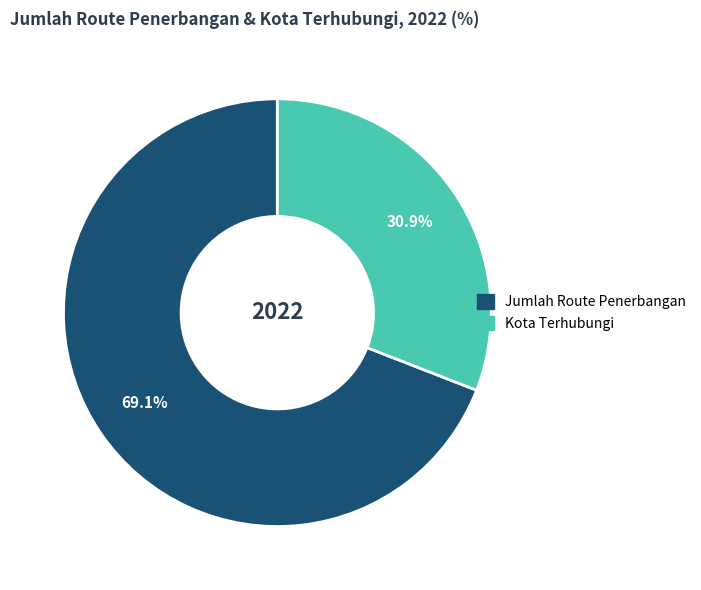

What is the largest slice in the pie chart?

Jumlah Route Penerbangan